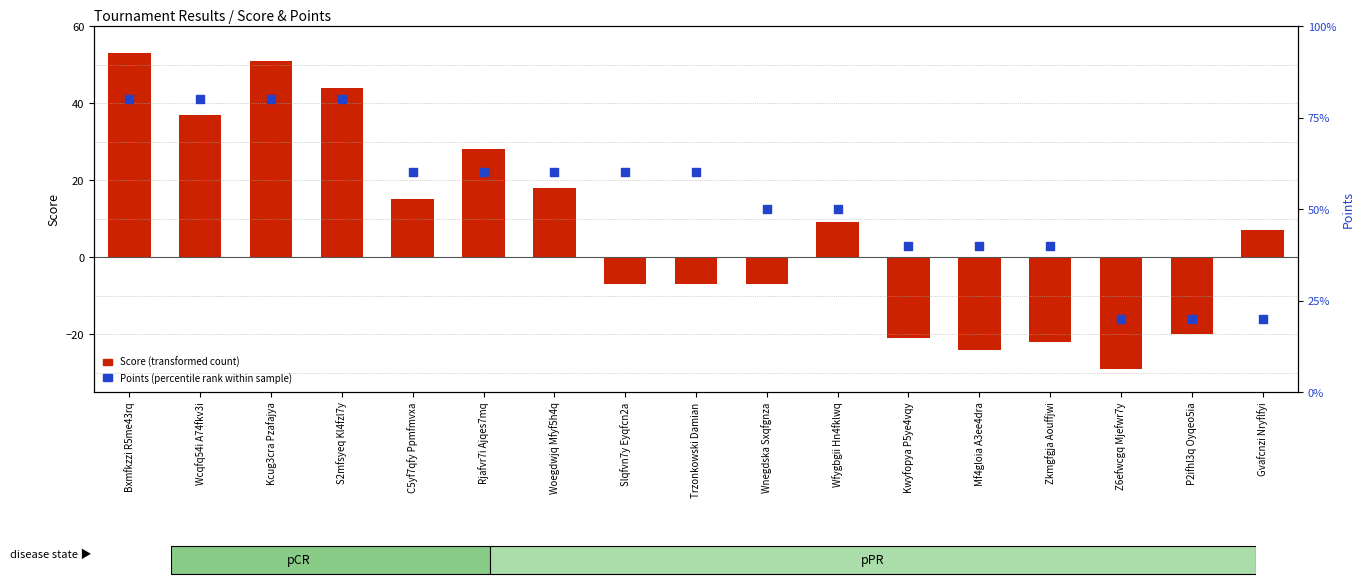

Which series has the largest Y range (max minus min)?

Score (transformed count)